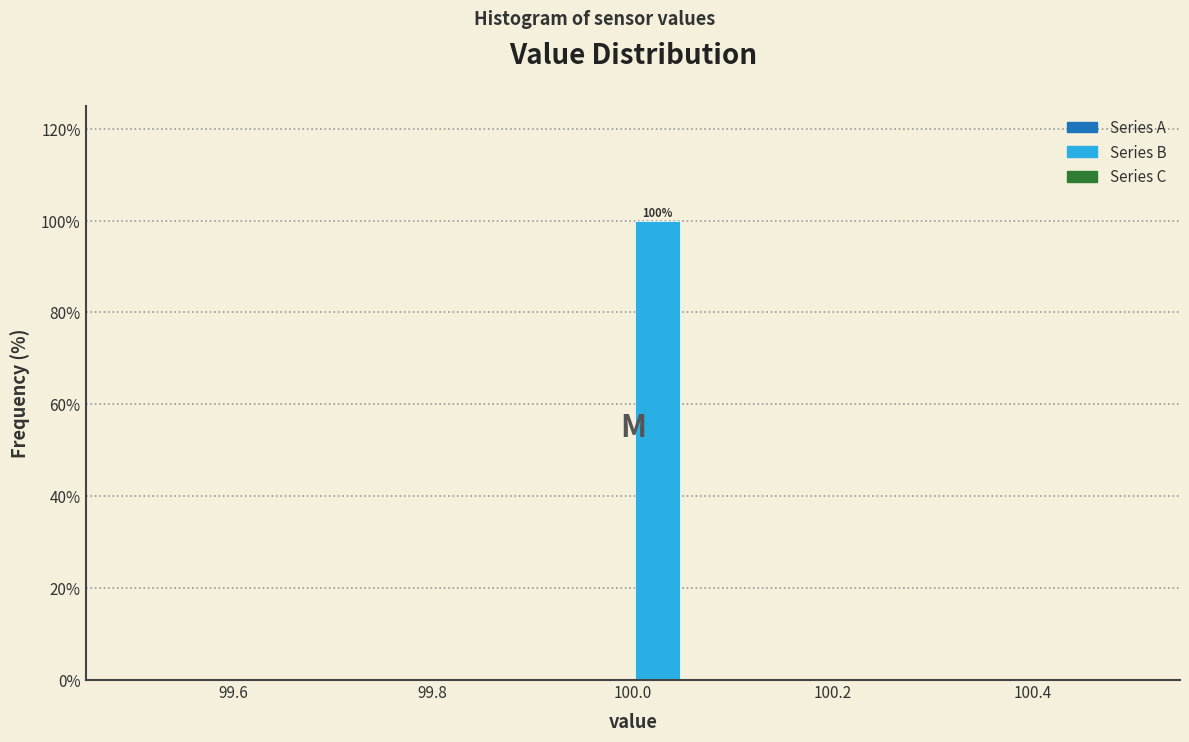

Read against the x-axis, roughly where is the centre of the tallest bar?

100.02